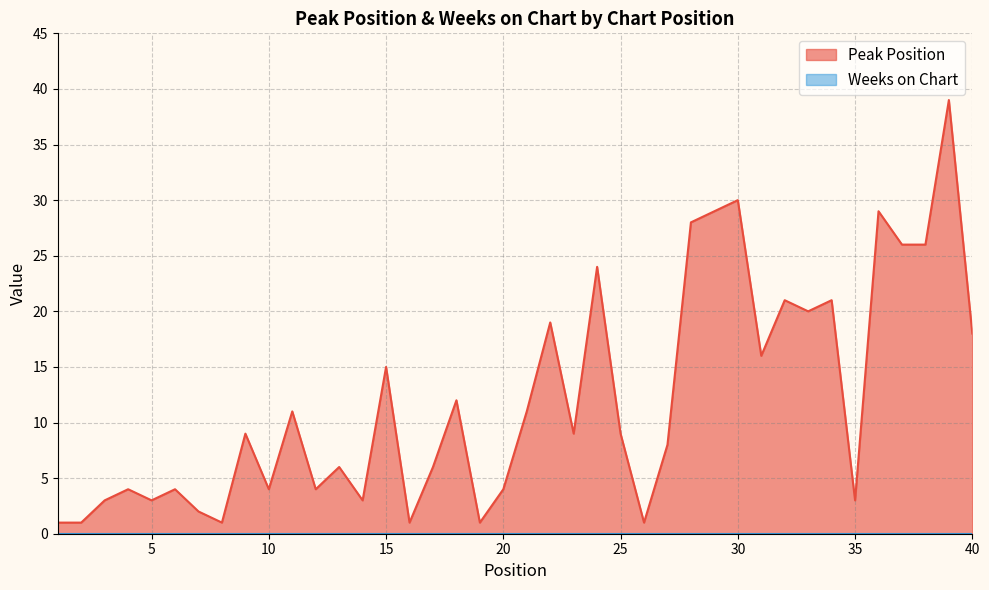

What is the value of the 6th point from the left?

4